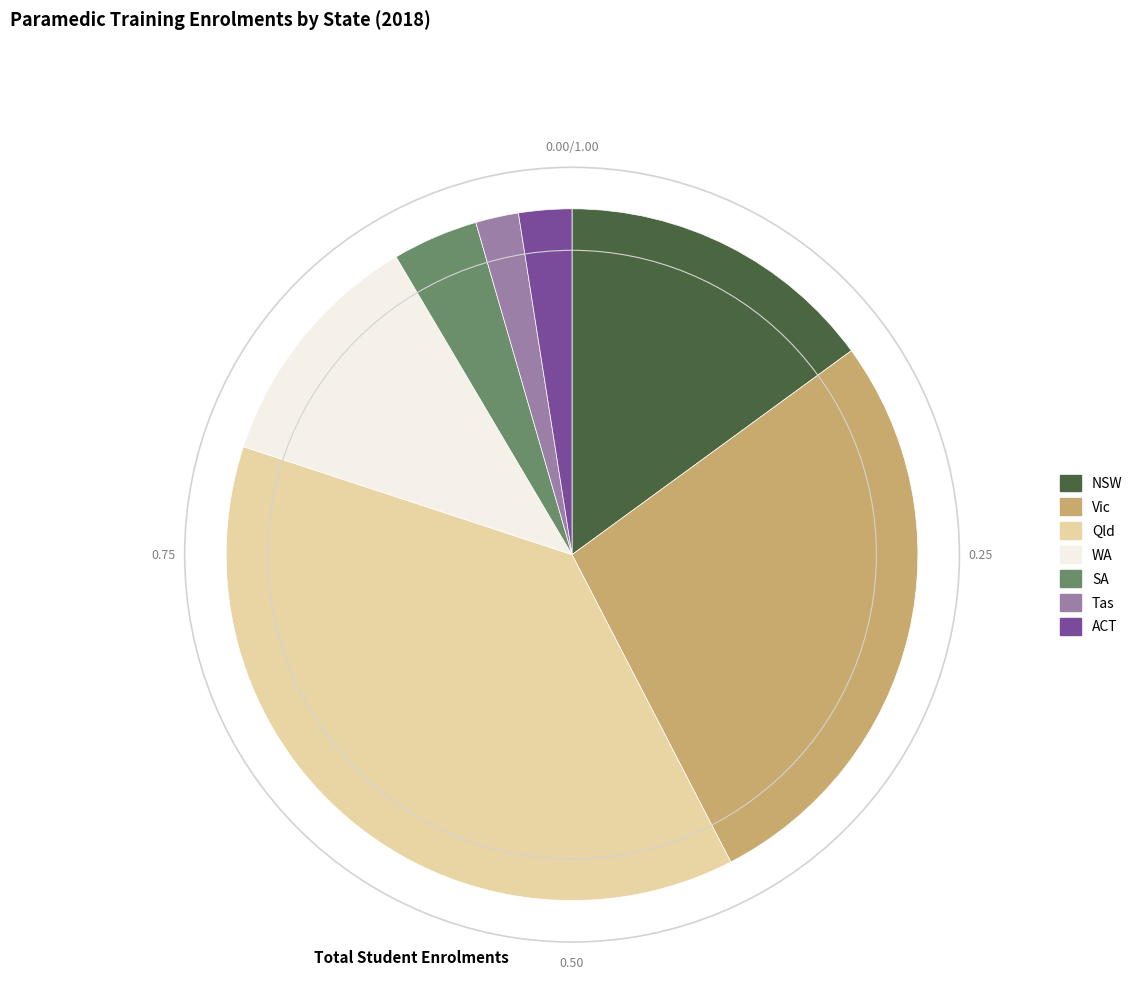

Combined, do ACT and Qld account for over 50%?

No